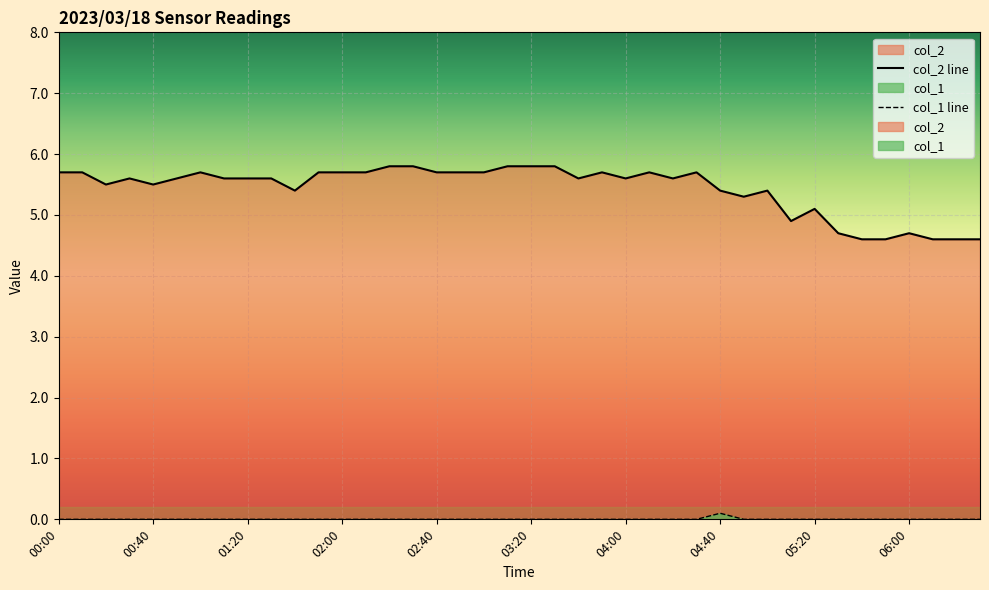

What is the sum of the col_2 line values at 23 and 02:40?

11.2